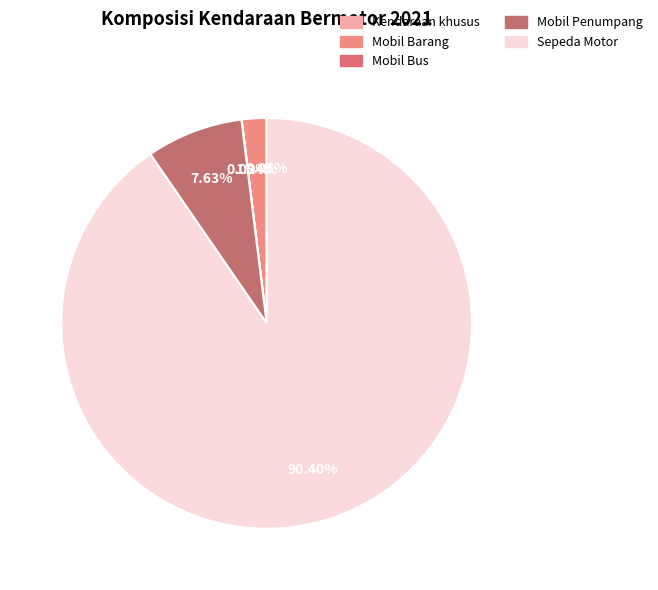

Which slice represents more than half of the pie?

Sepeda Motor